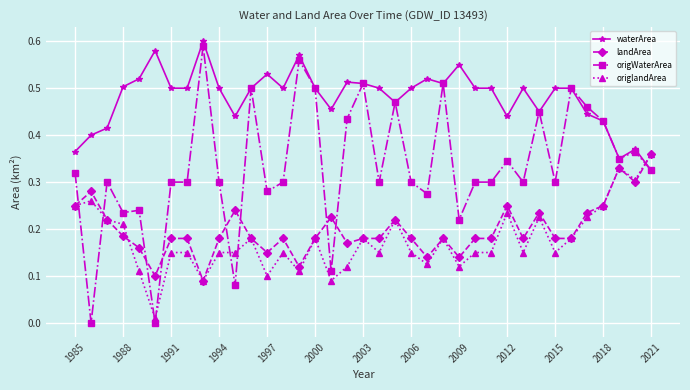

Which series has the largest total across all categories?

waterArea